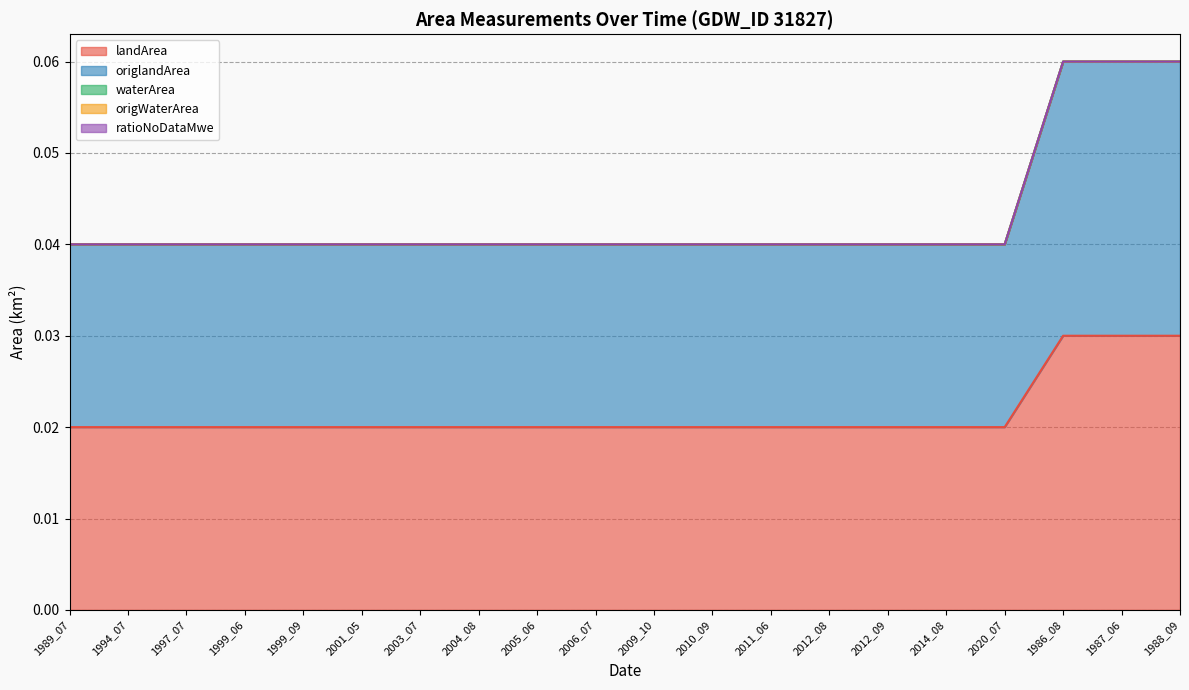

What is the label of the 9th point from the left?

2005_06